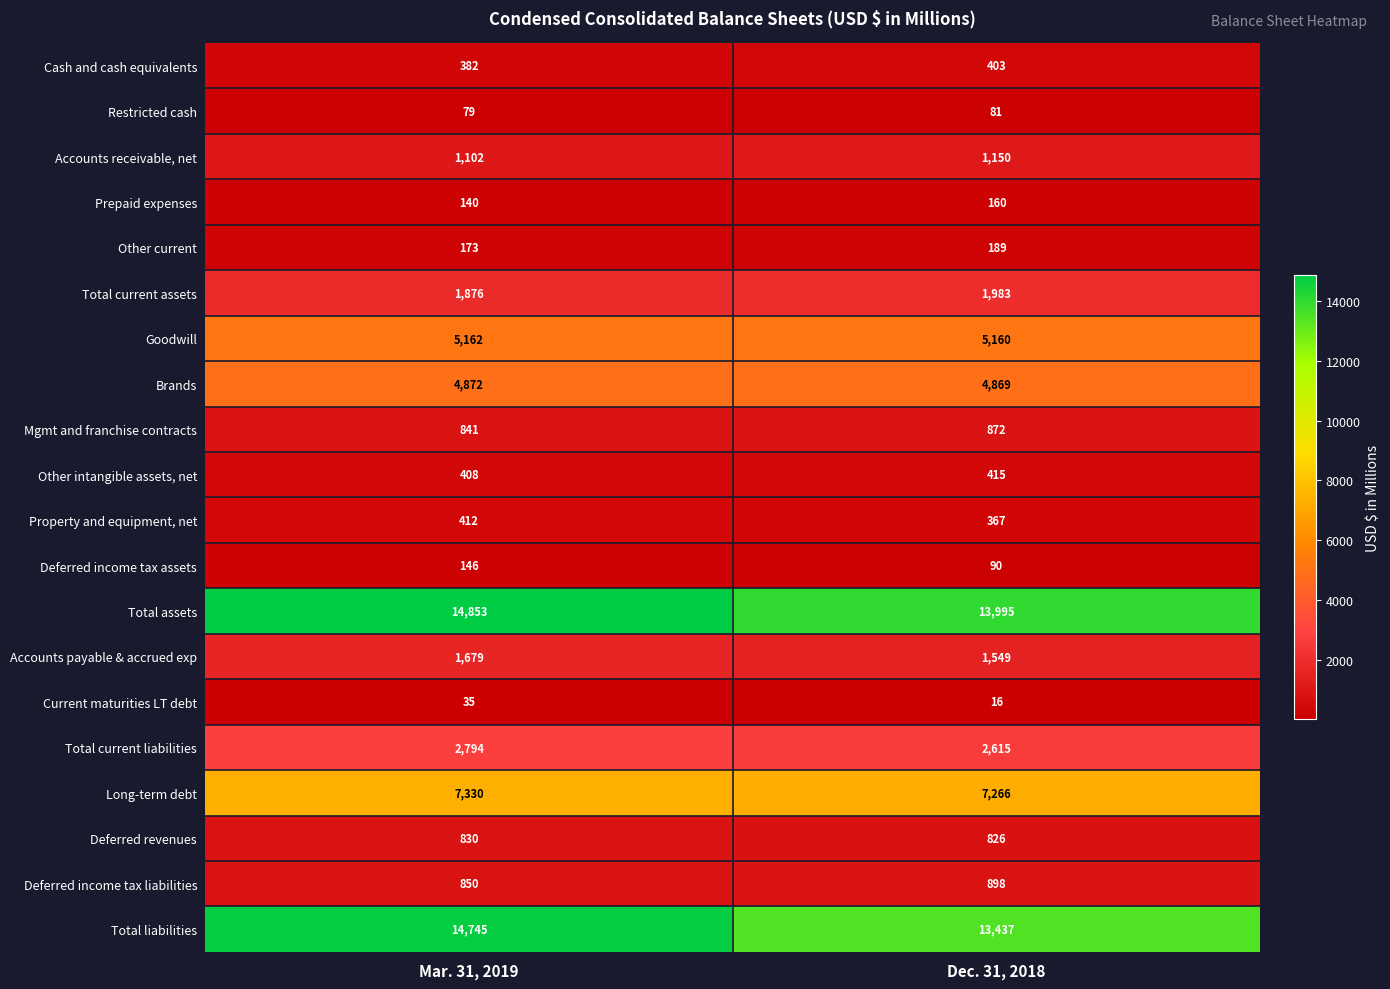

What is the difference between the highest and lowest values at Mar. 31, 2019?

14818